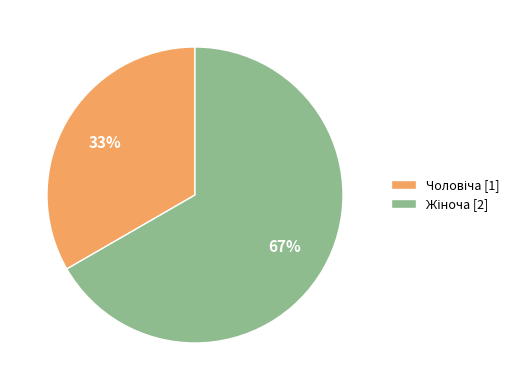

Does any single category account for the majority?

Yes